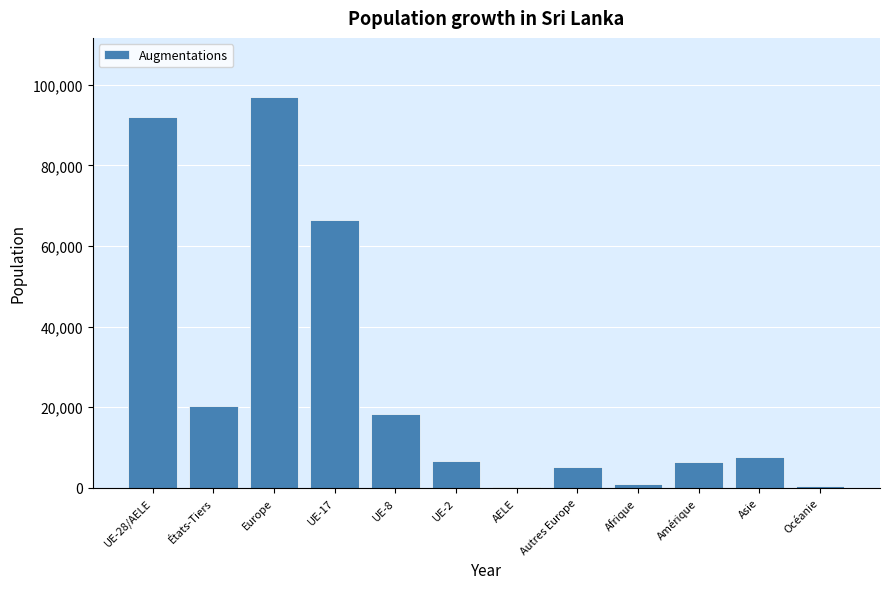

What is the difference between the values at Océanie and UE-17?

66148